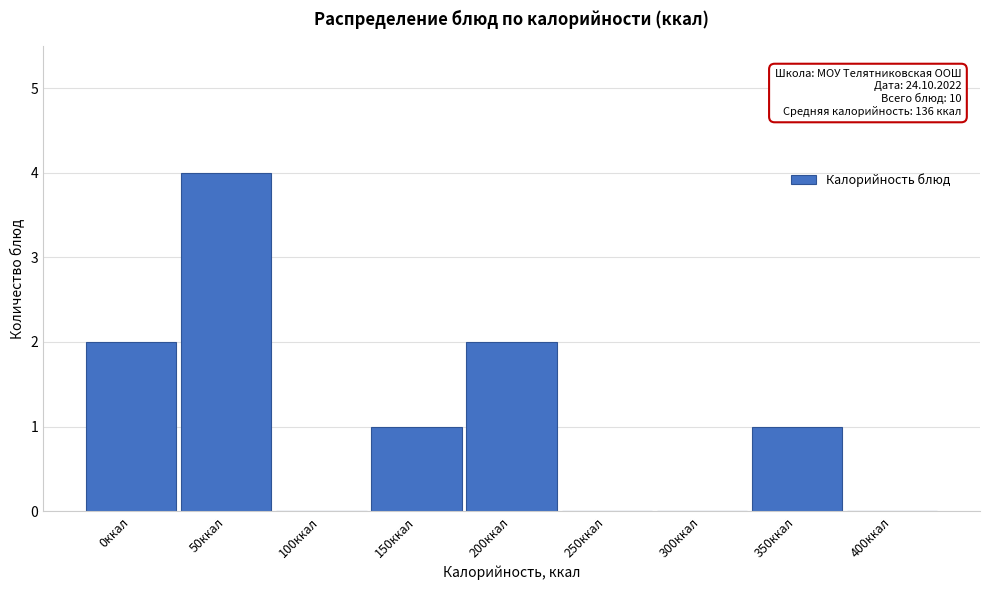

Reading right to left, transcribe all the data shown in this chart.

400ккал=0	350ккал=1	300ккал=0	250ккал=0	200ккал=2	150ккал=1	100ккал=0	50ккал=4	0ккал=2